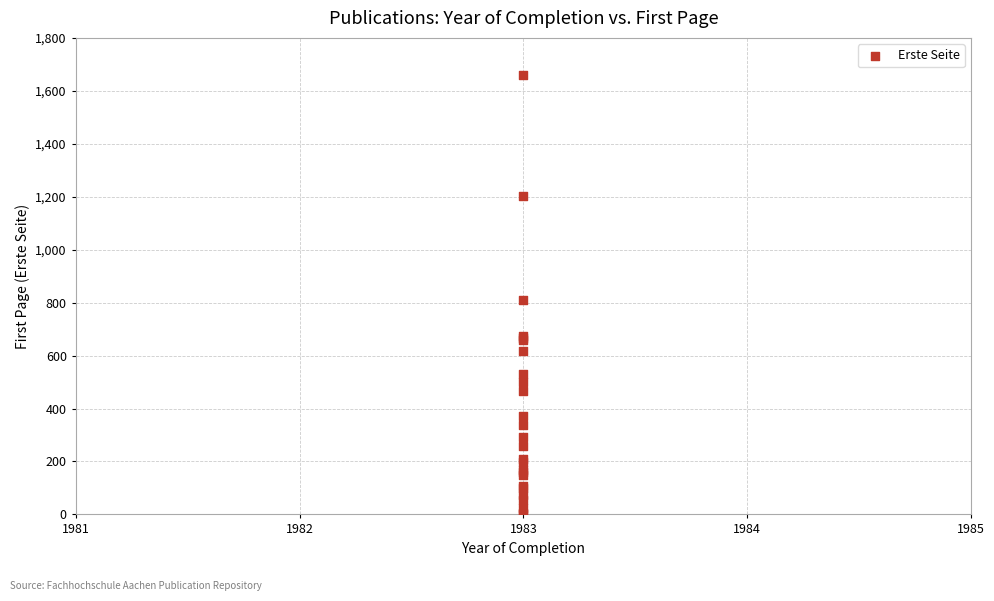

What Y value in the scatter plot is closest to 830?

810